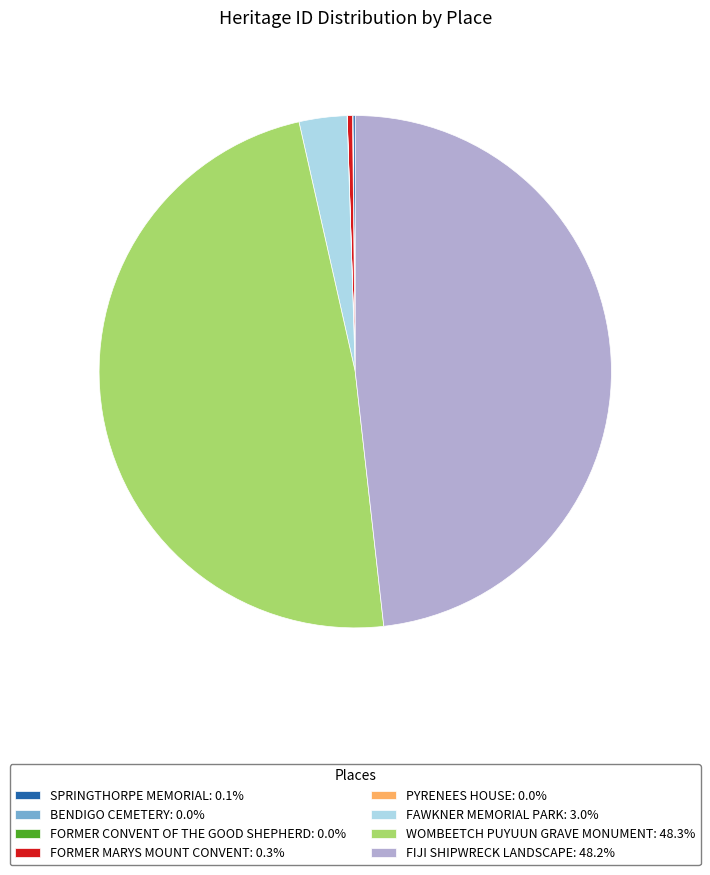

Combined, do FAWKNER MEMORIAL PARK: 3.0% and FIJI SHIPWRECK LANDSCAPE: 48.2% account for over 50%?

Yes